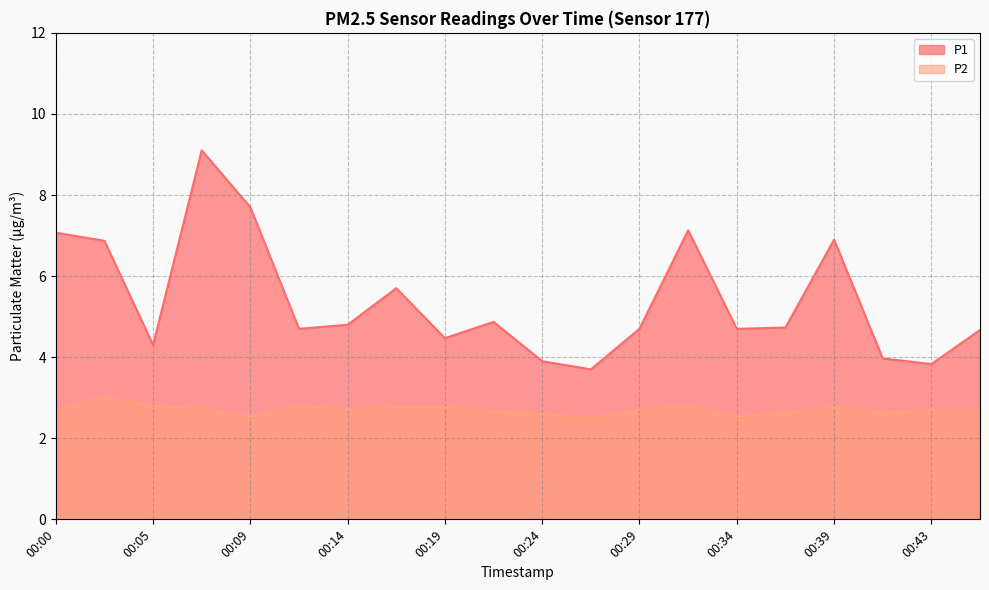

True or false: P2 and P1 intersect in this chart.

False